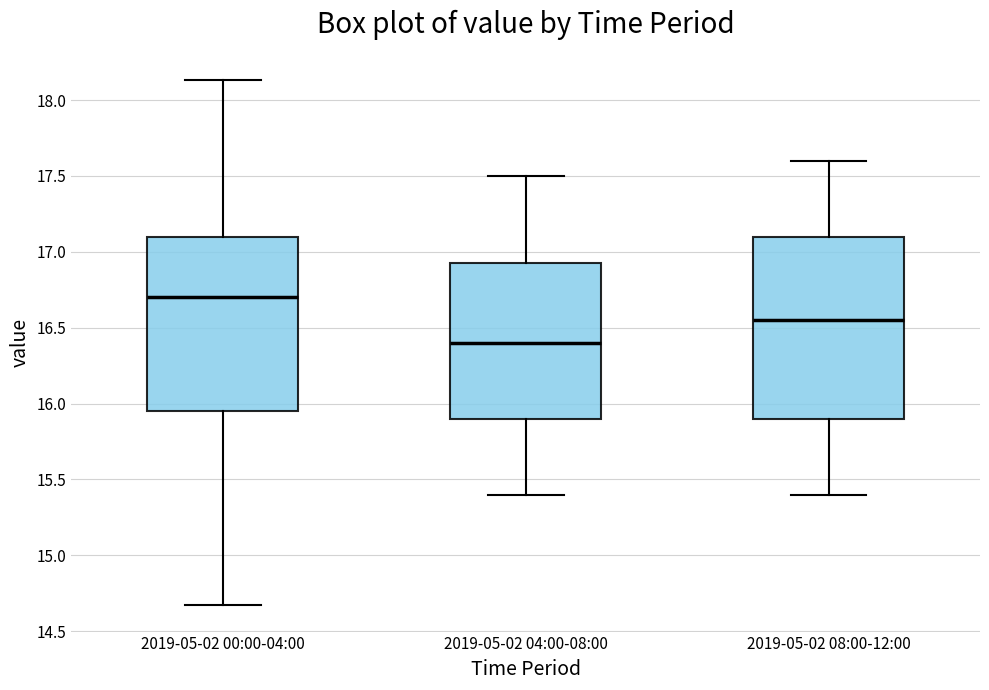

Reading left to right, read every box against the y-axis: the position of its median line, the range the box covers, and the ends of its whiskers. The values are not printed on the chart, so give them approximately, as read against the axis.

2019-05-02 00:00-04:00: median 16.70, box 15.95 to 17.10, whiskers 14.65 to 18.15
2019-05-02 04:00-08:00: median 16.40, box 15.90 to 16.95, whiskers 15.40 to 17.50
2019-05-02 08:00-12:00: median 16.55, box 15.90 to 17.10, whiskers 15.40 to 17.60